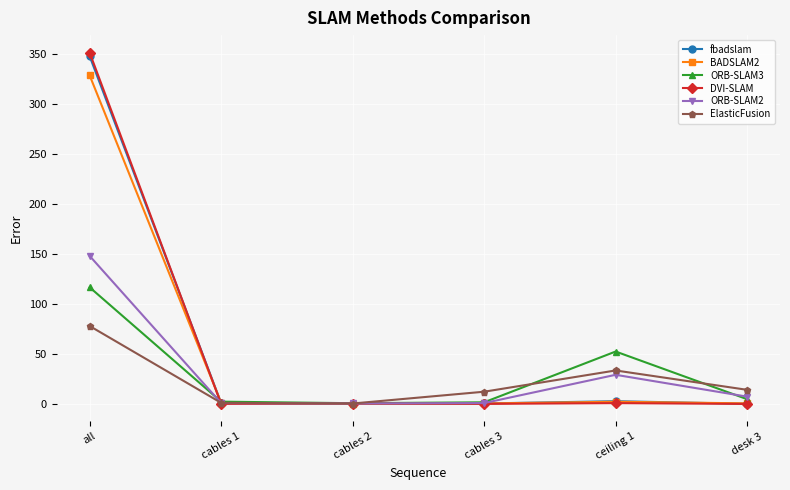

True or false: ElasticFusion and fbadslam intersect in this chart.

True